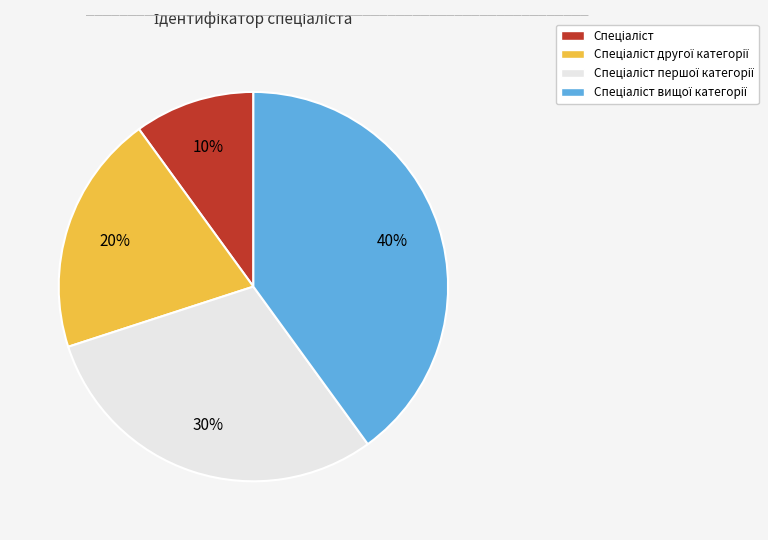

To the nearest percent, what is the average slice percentage?

25%